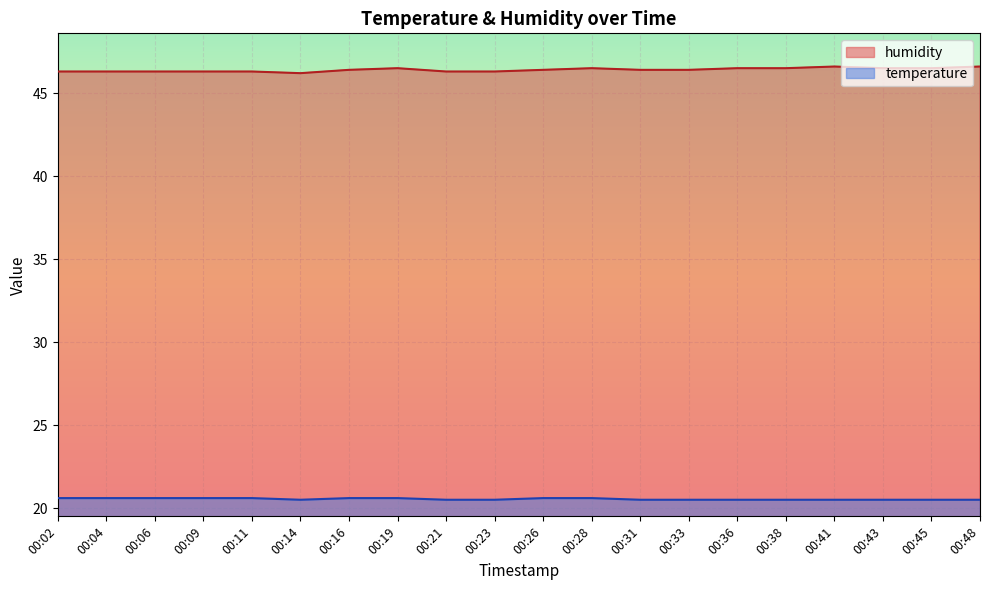

What is the greatest value displayed?

46.6